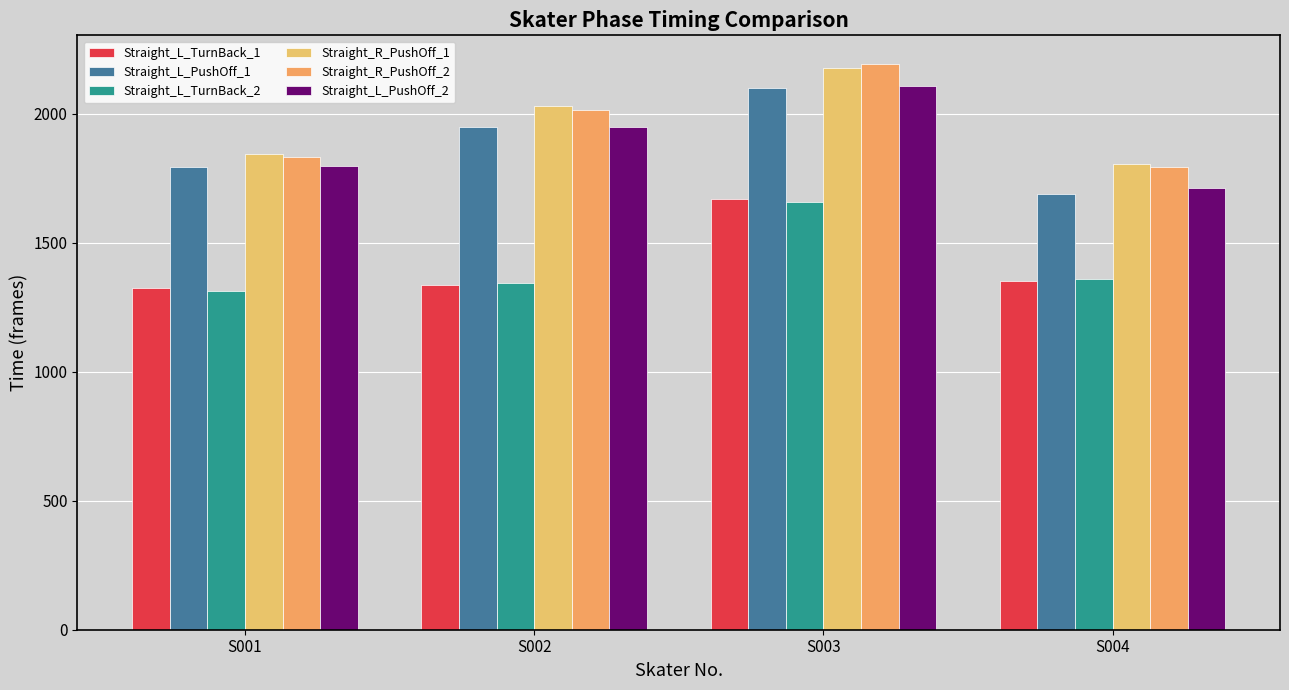

Reading left to right, list all the values displayed in this chart.

Straight_L_TurnBack_1: 1325.2	1335.9	1667.0	1350.5
Straight_L_PushOff_1: 1792.1	1949.5	2098.1	1688.8
Straight_L_TurnBack_2: 1311.4	1344.9	1659.1	1358.0
Straight_R_PushOff_1: 1843.0	2029.2	2177.6	1803.0
Straight_R_PushOff_2: 1831.8	2014.1	2193.4	1792.6
Straight_L_PushOff_2: 1796.4	1948.7	2105.9	1711.1